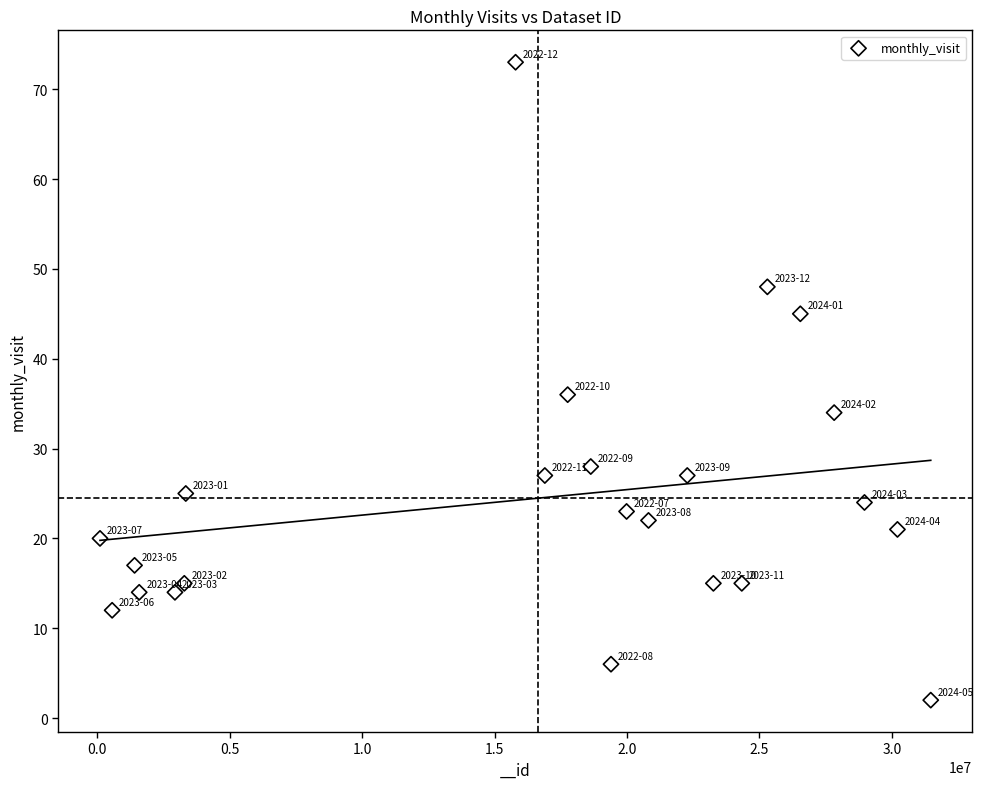

What is the range of X values (max minus min)?

31367871